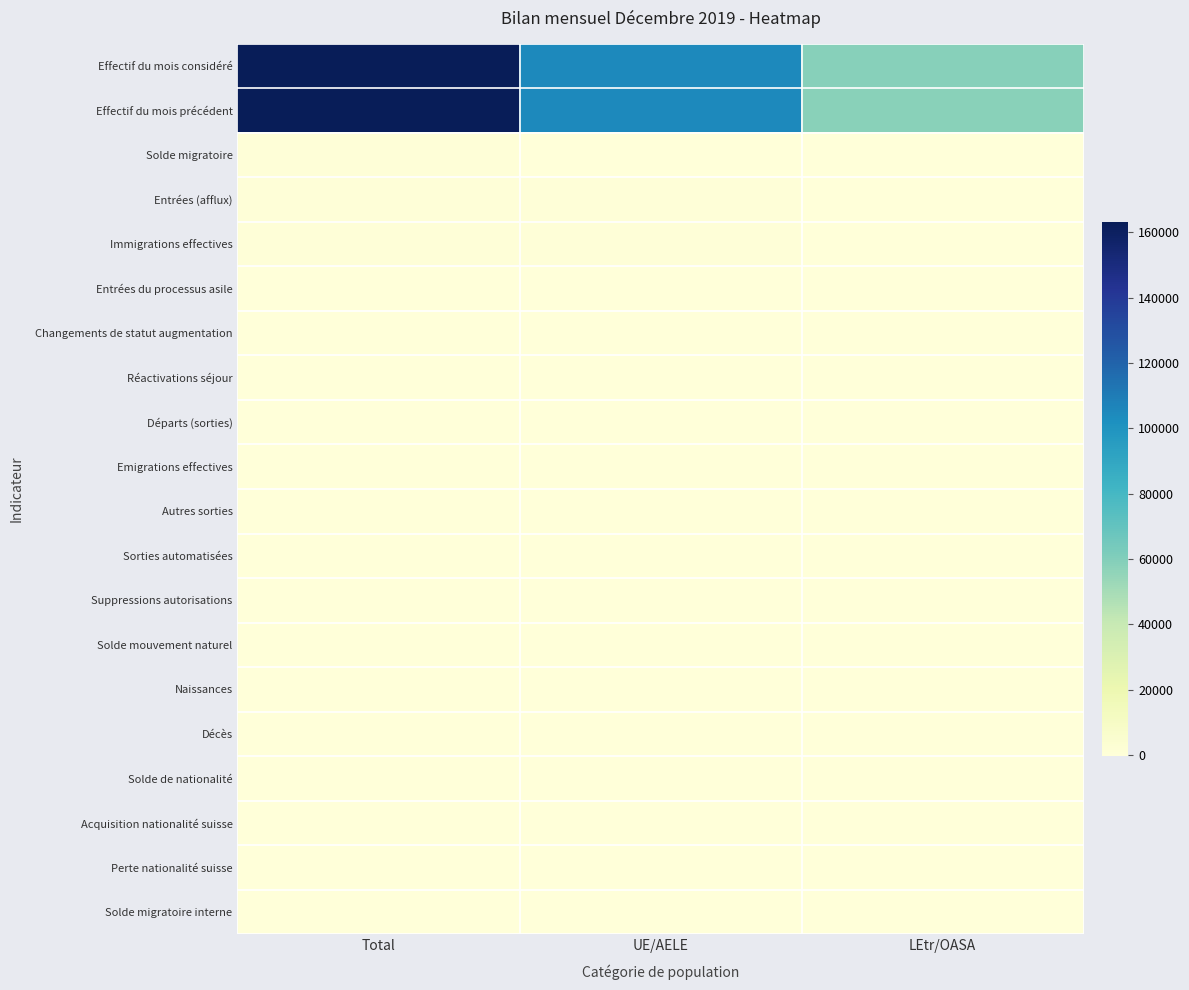

Between LEtr/OASA and Total, which is larger?

Total